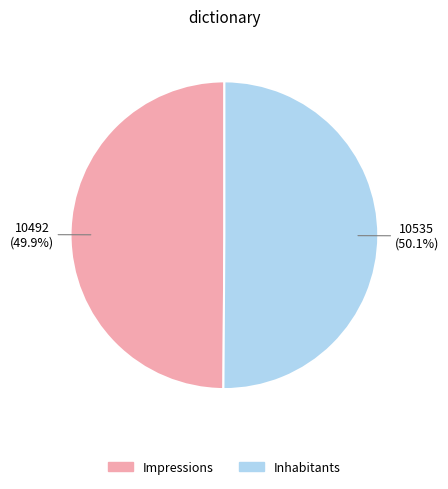

Combined, do Inhabitants and Impressions account for over 50%?

Yes